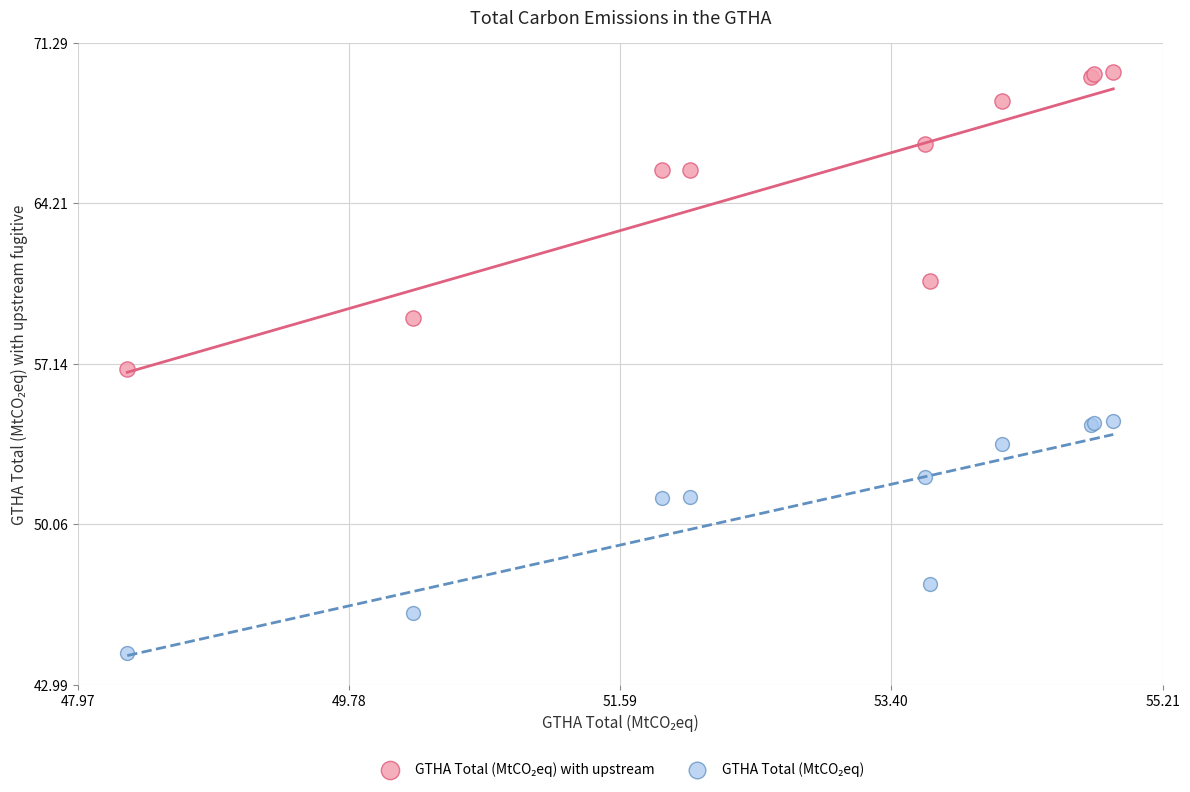

What is the X range (max minus min) for the scatter plot?

6.6